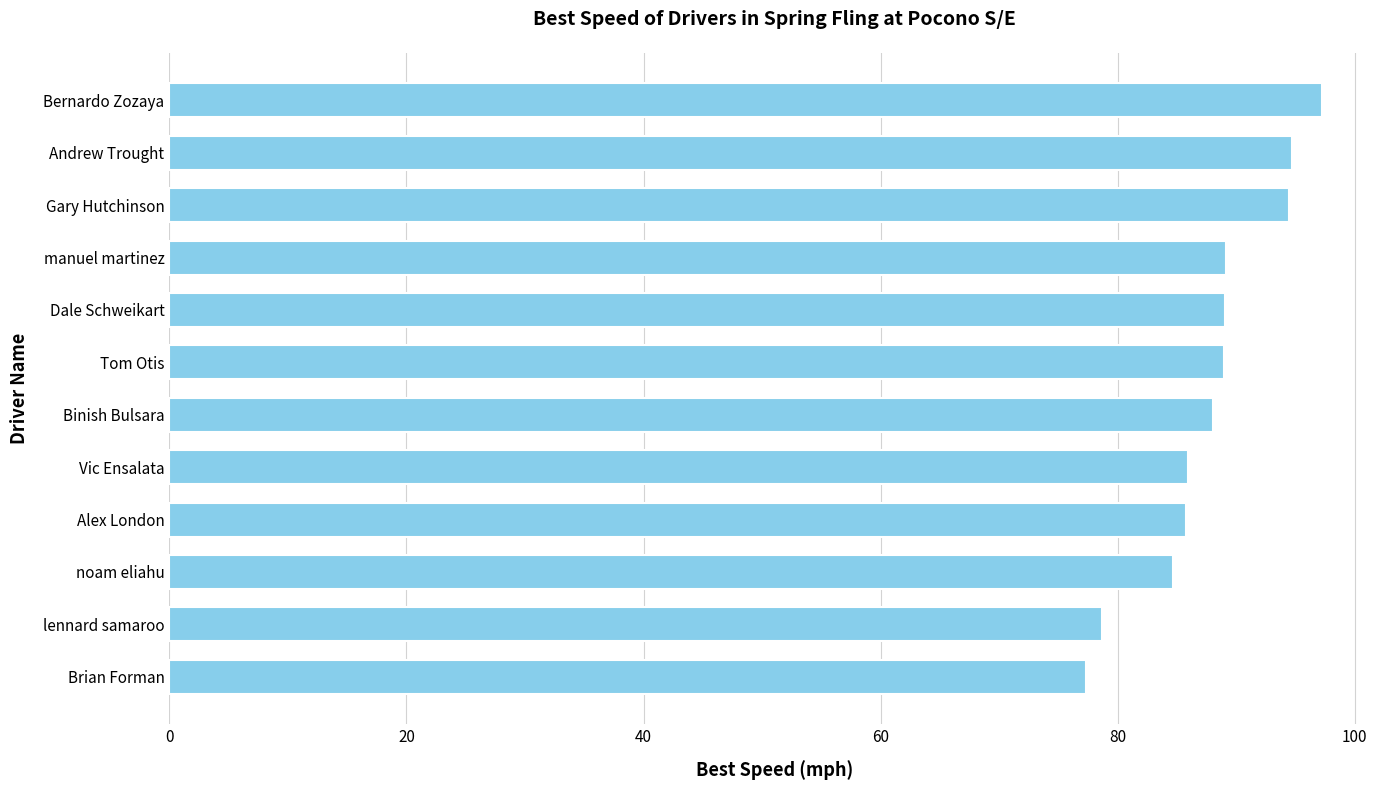

What is the minimum value shown in the chart?

77.3